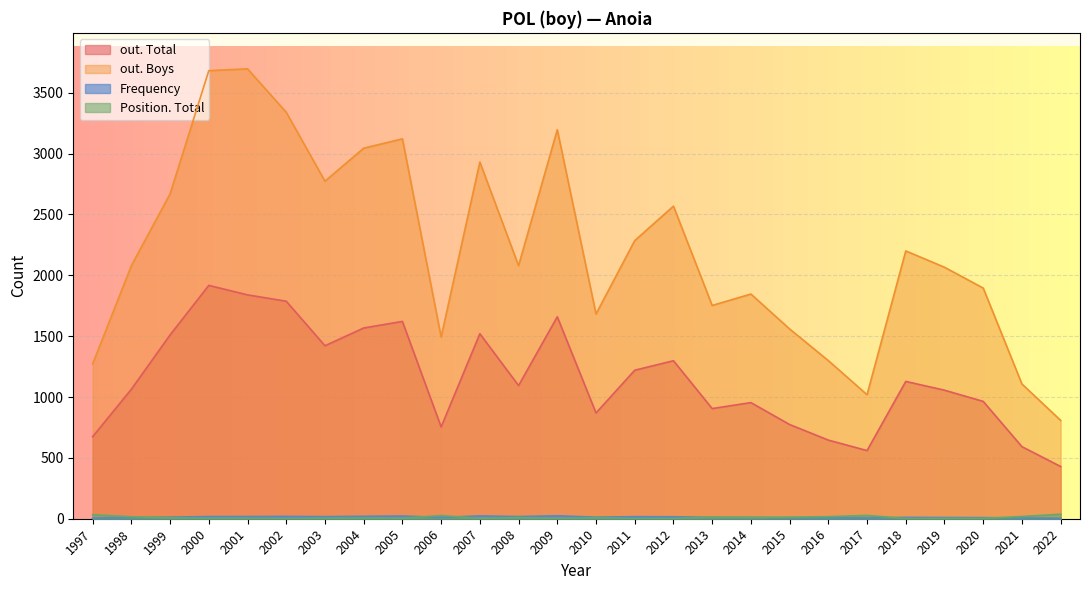

Between 2016 and 2013, which series saw the biggest shift?

out. Boys